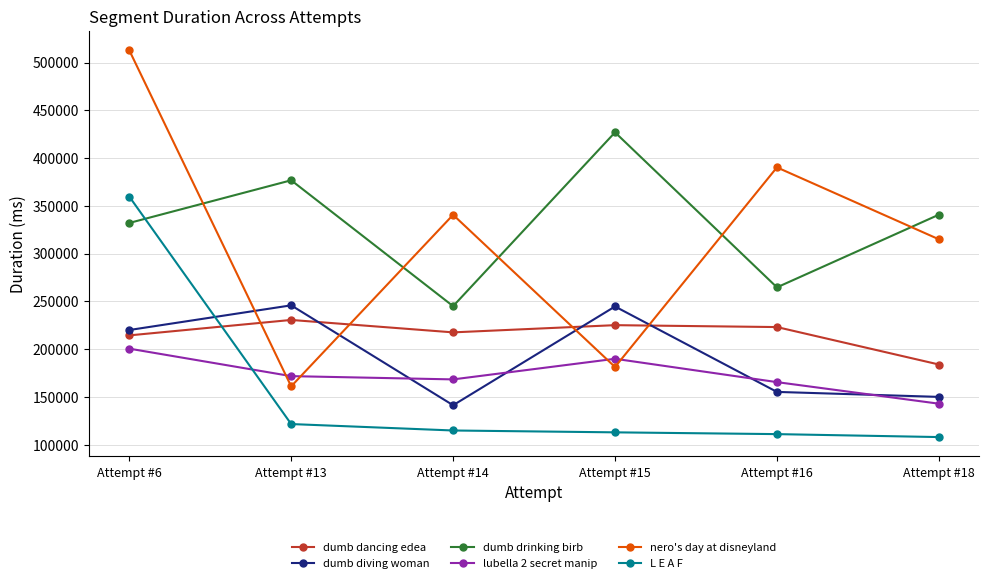

How many values in the lubella 2 secret manip series are below 171677?

3